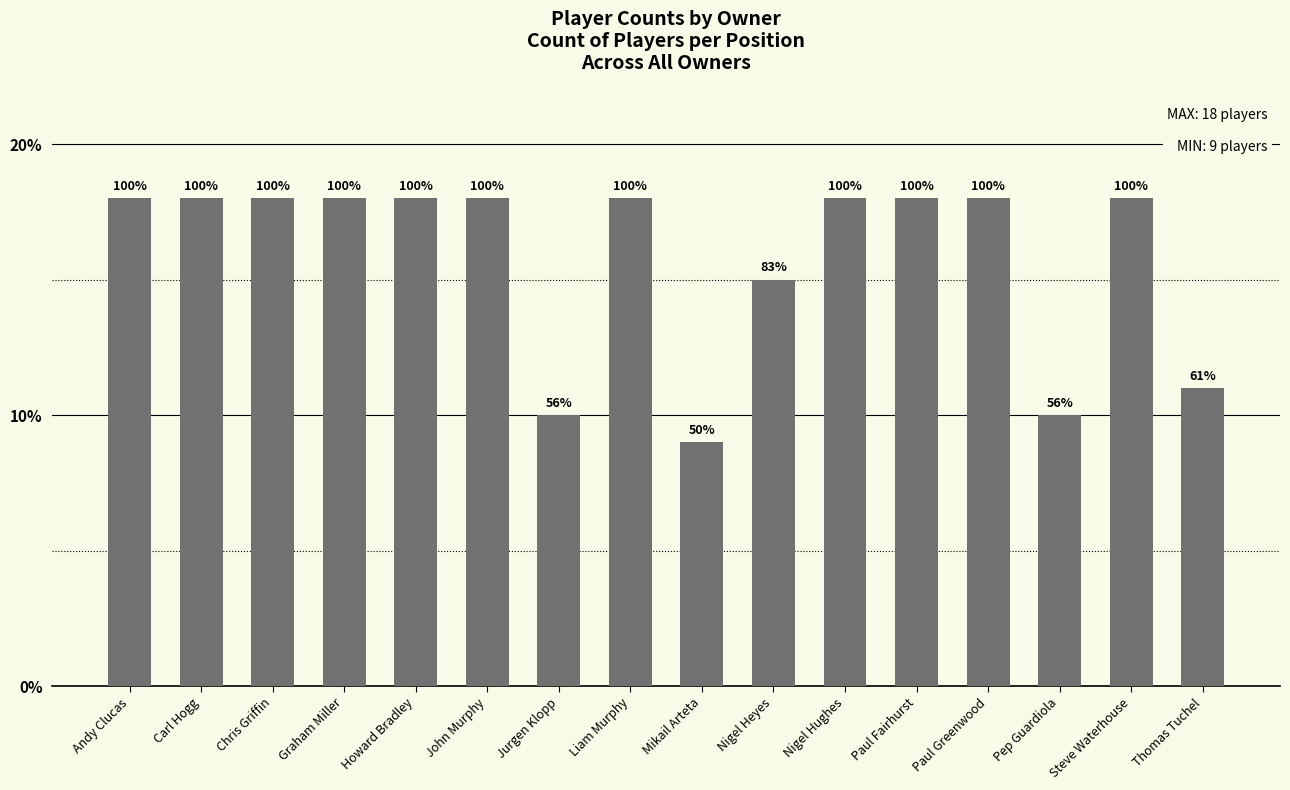

Reading left to right, list all the values displayed in this chart.

18	18	18	18	18	18	10	18	9	15	18	18	18	10	18	11